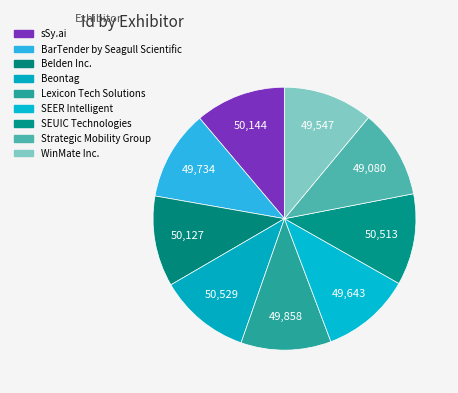

How many segments does this pie chart have?

9